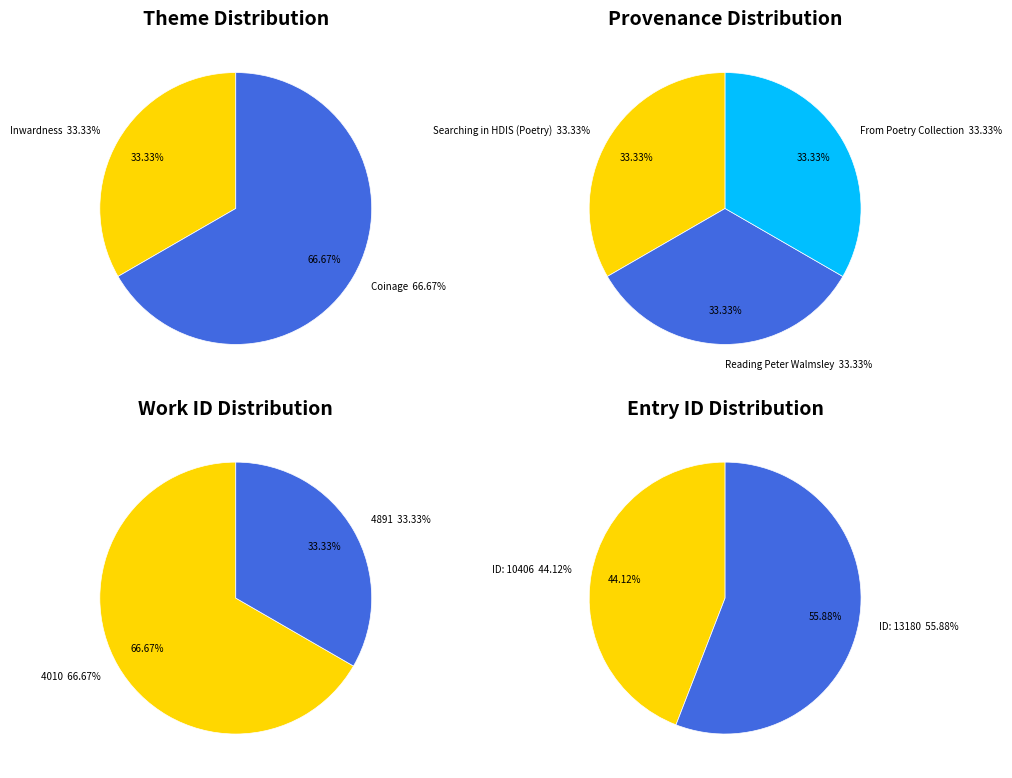

Is A shining Treasure the majority of the pie?

No